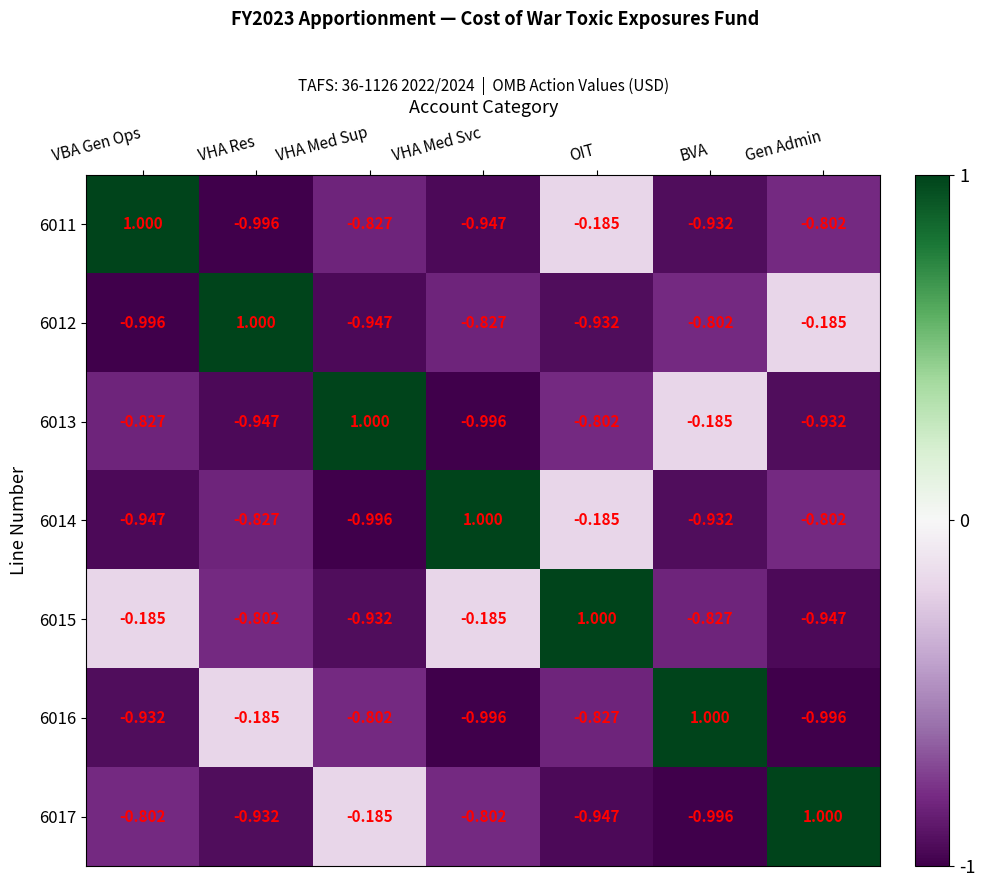

Rank the categories by 6011 value from lowest to highest.

VHA Res, VHA Med Svc, BVA, VHA Med Sup, Gen Admin, OIT, VBA Gen Ops